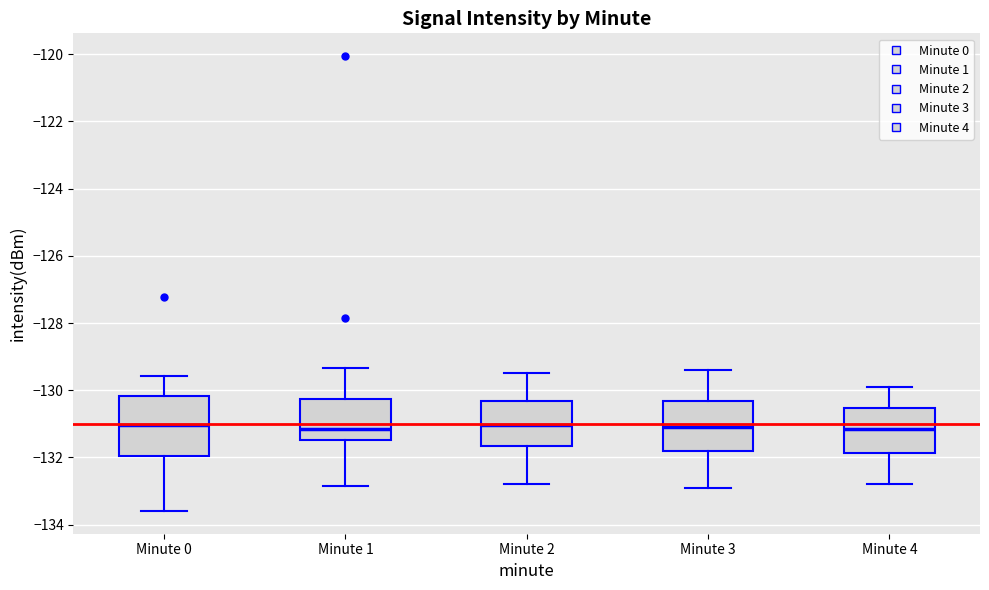

Which box is the tallest, from its lower edge to its upper edge?

Minute 0